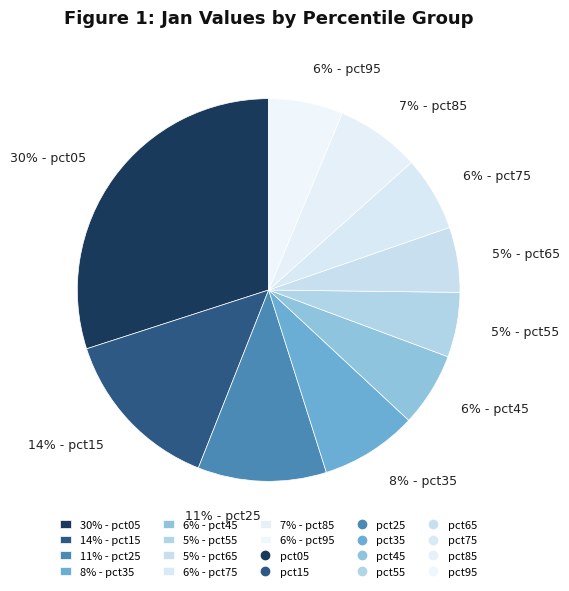

The 5% - pct55 slice represents 5% of the pie. True or false?

True